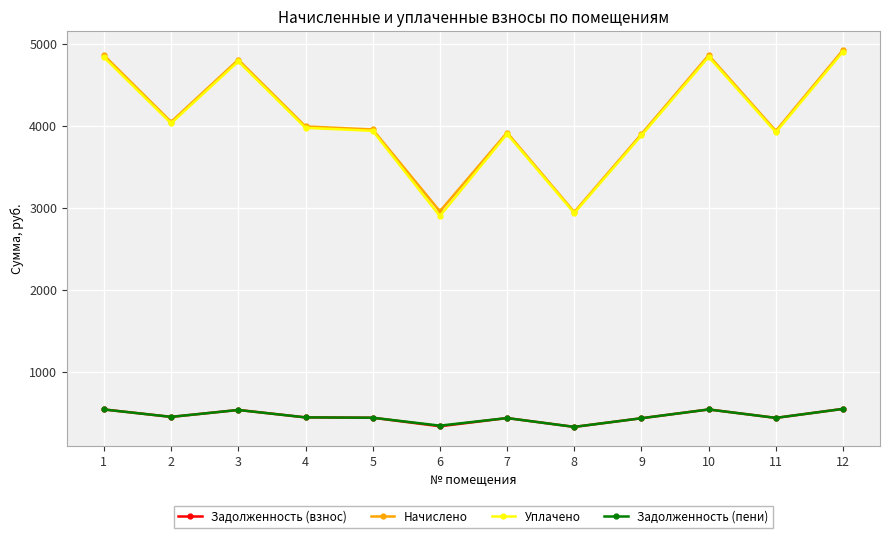

True or false: Уплачено has a value of 3972.2 at 4.

True